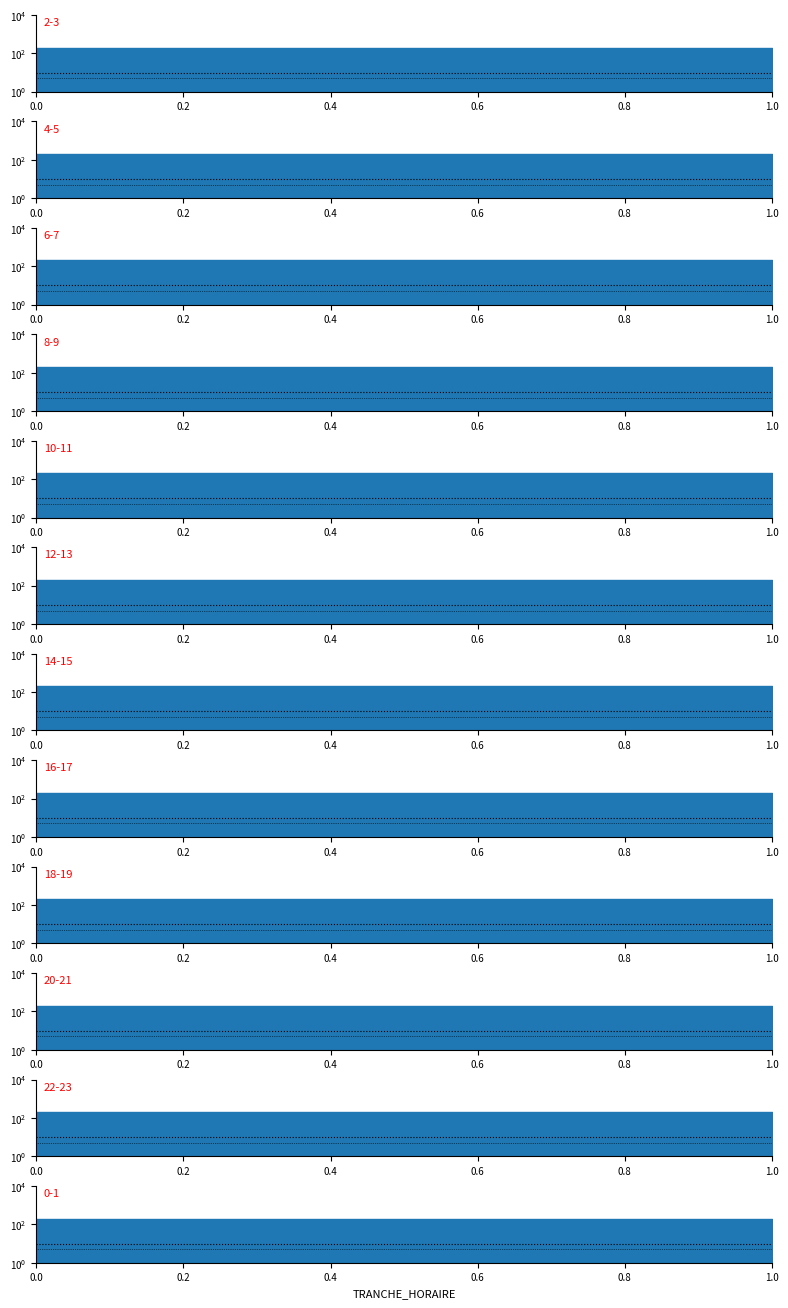

At how many categories does at least one series exceed 8?

2